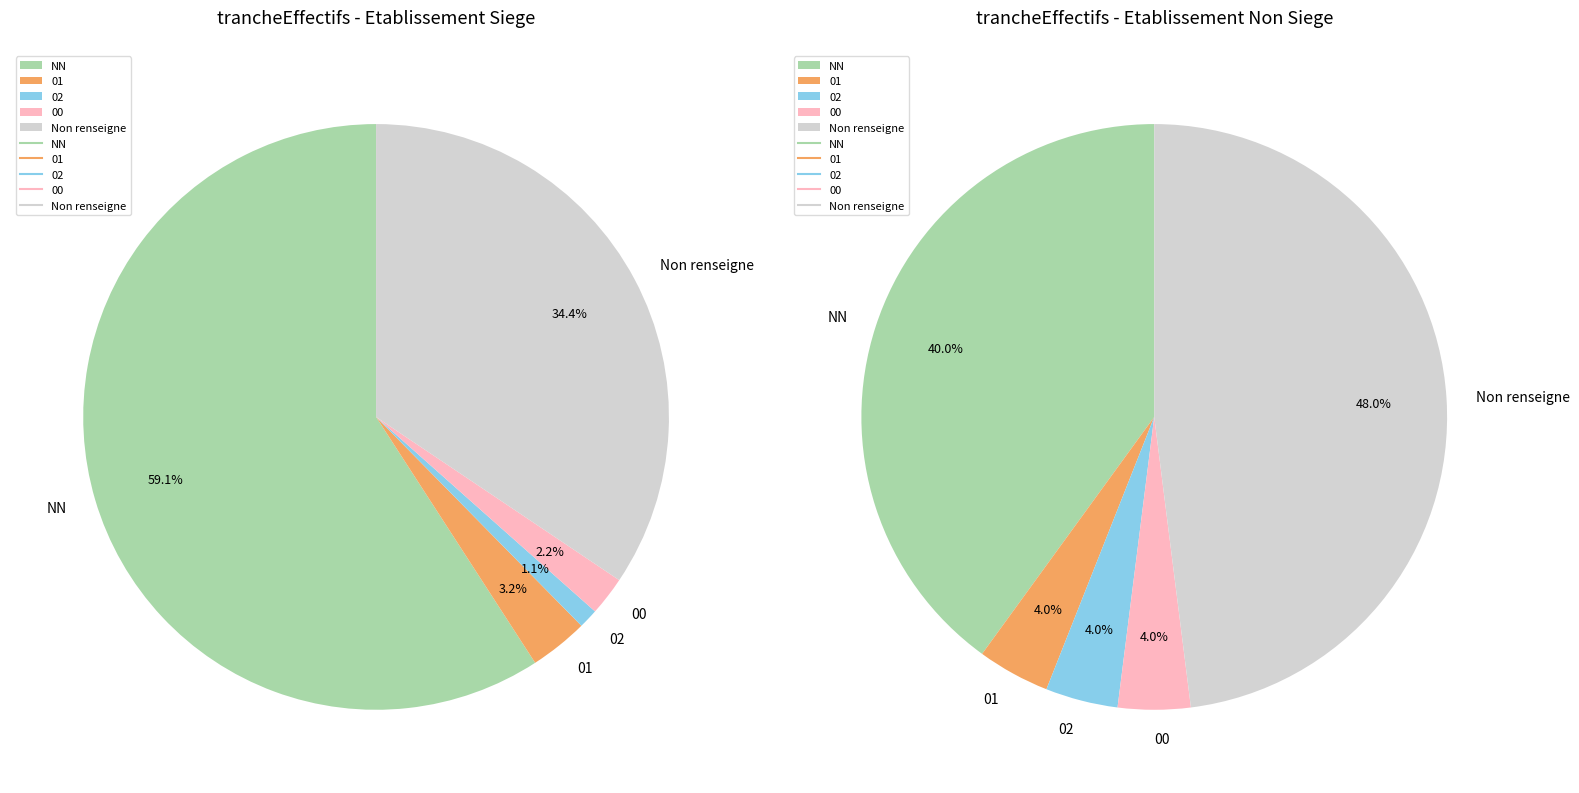

Is there any slice that represents more than half of the pie?

Yes